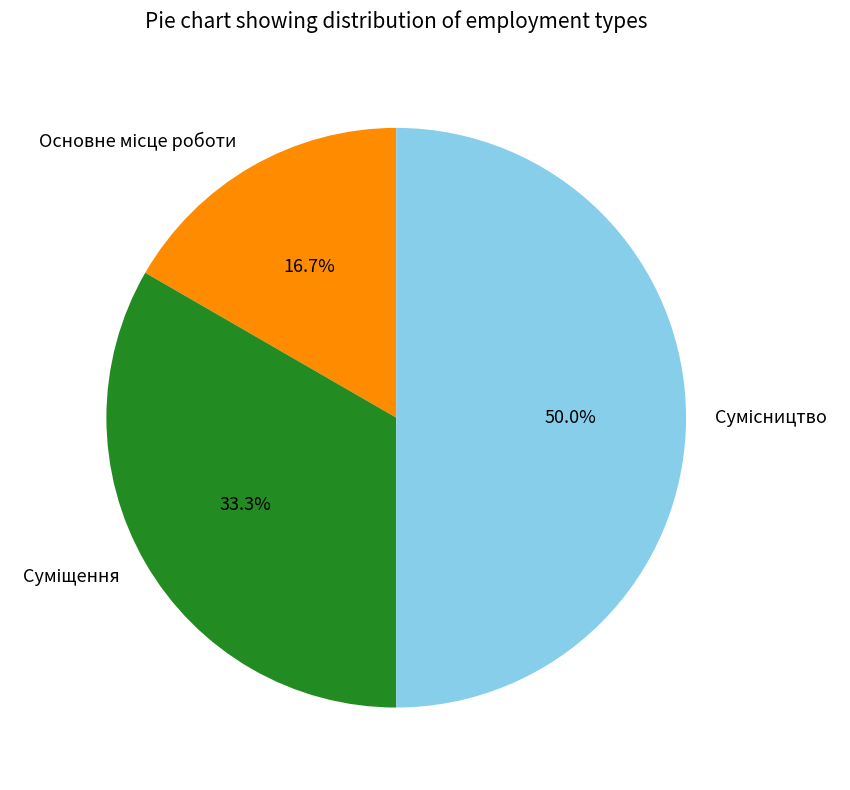

Do Основне місце роботи and Суміщення together represent more than half of the pie?

No